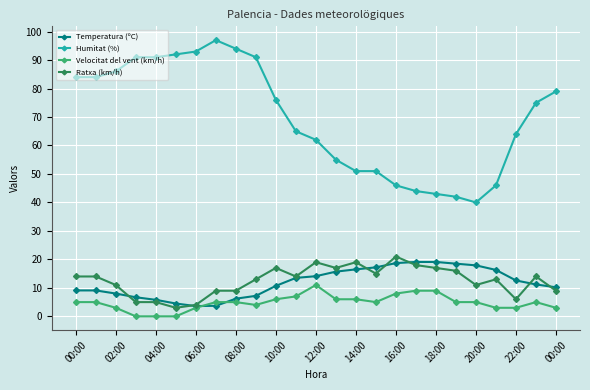

Rank the series by their maximum value, from highest to lowest.

Humitat (%), Ratxa (km/h), Temperatura (ºC), Velocitat del vent (km/h)